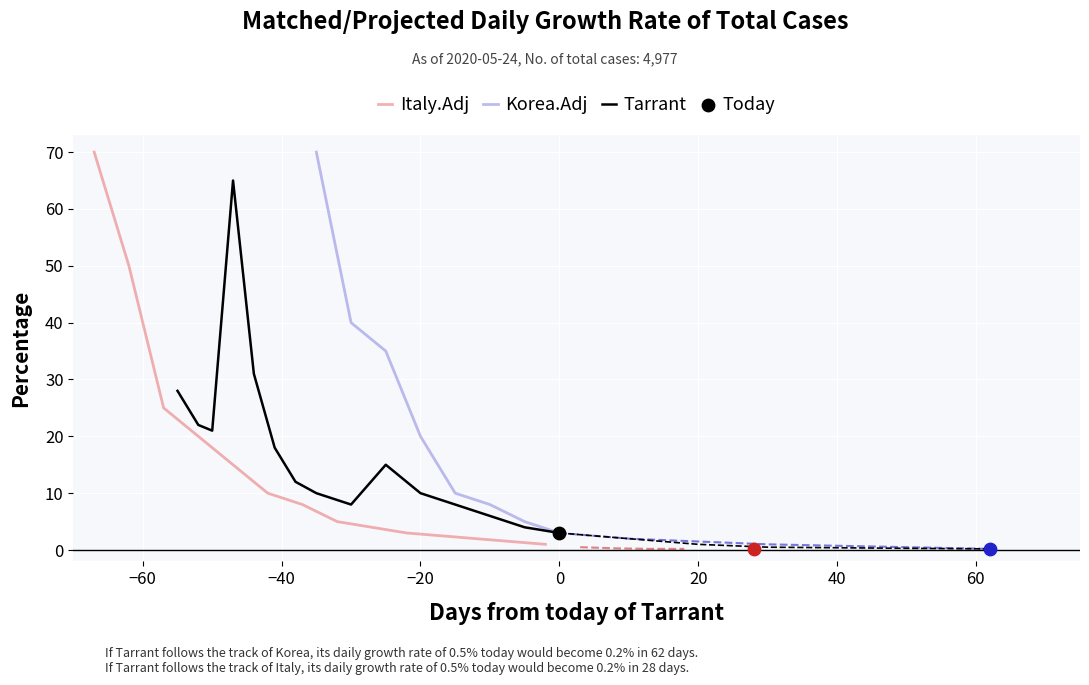

Which has a higher value, 2 or 3?

3